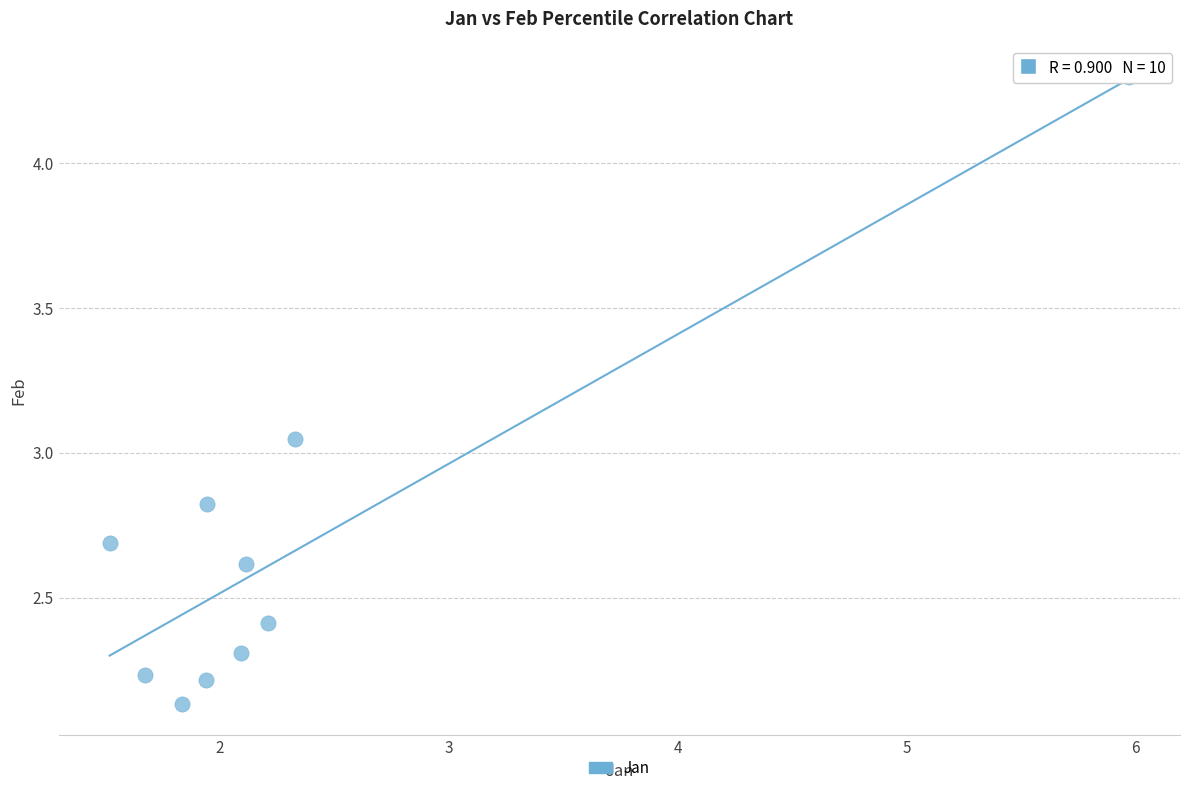

What is the average Y value?

2.7